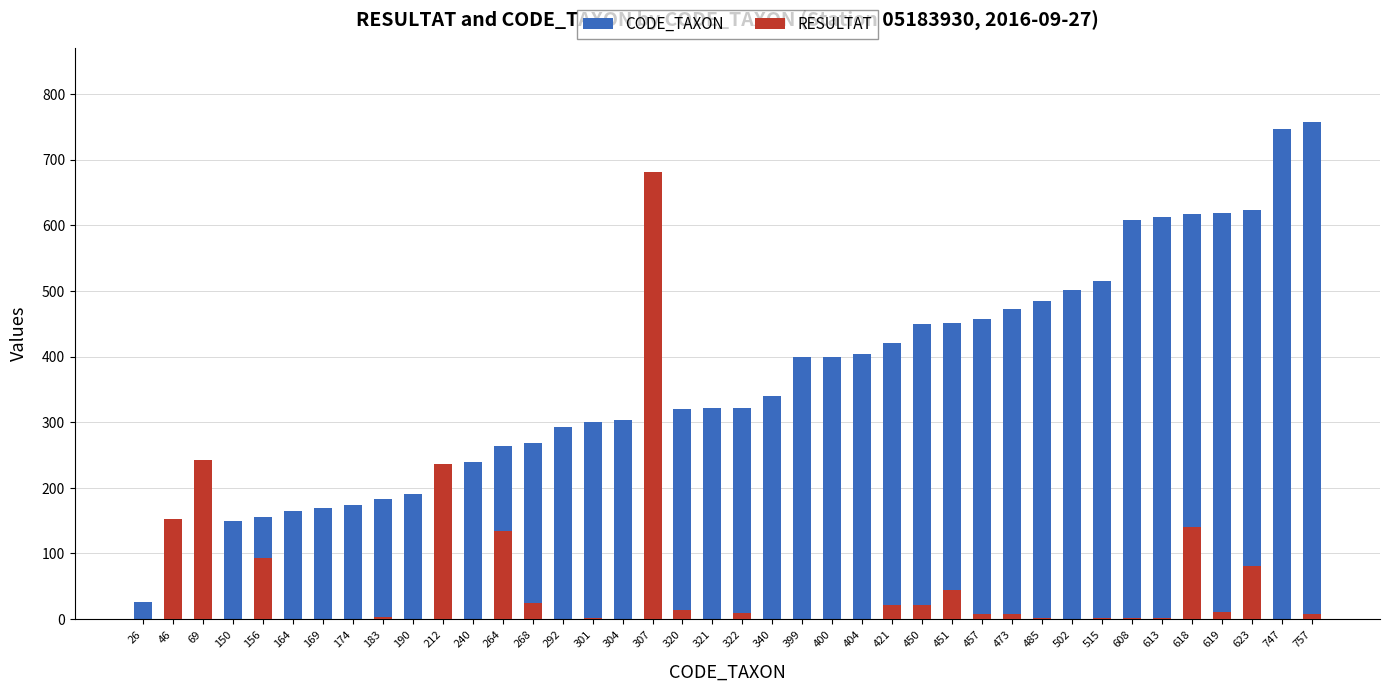

Rank the categories by CODE_TAXON value from highest to lowest.

757, 747, 623, 619, 618, 613, 608, 515, 502, 485, 473, 457, 451, 450, 421, 404, 400, 399, 340, 322, 321, 320, 307, 304, 301, 292, 268, 264, 240, 212, 190, 183, 174, 169, 164, 156, 150, 69, 46, 26